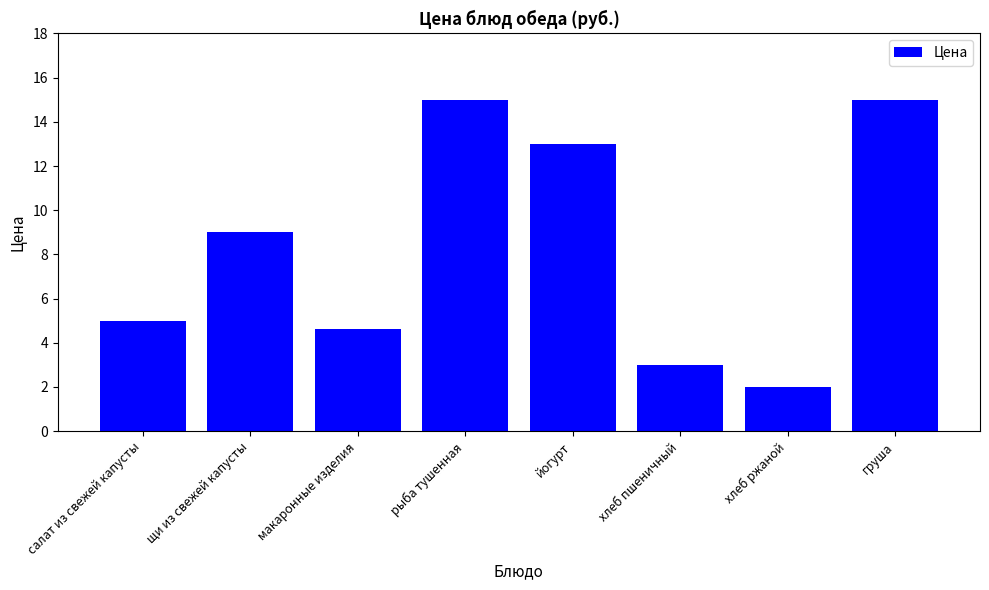

What is the greatest value displayed?

15.0